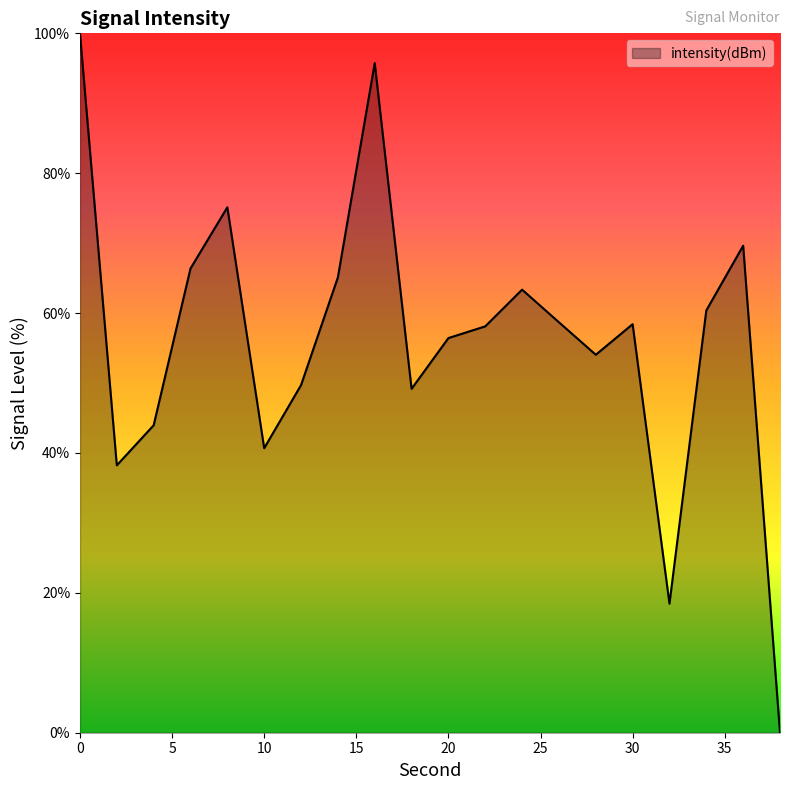

What is the difference between the maximum and minimum values?

100.0